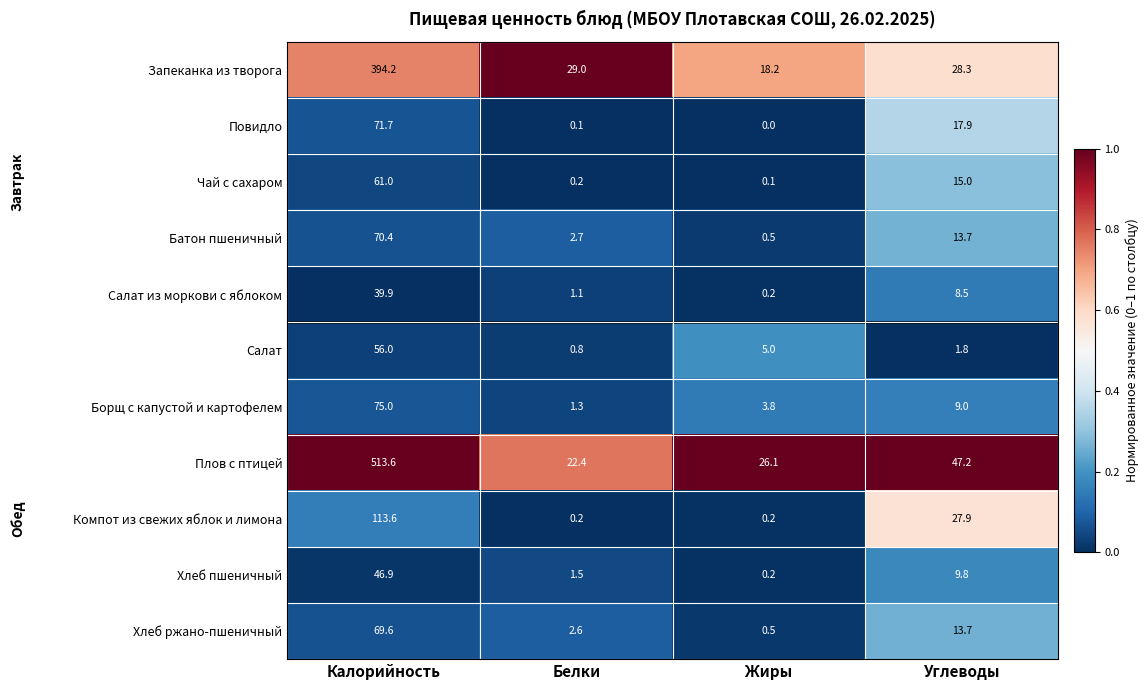

What is the maximum value for Компот из свежих яблок и лимона?

113.6